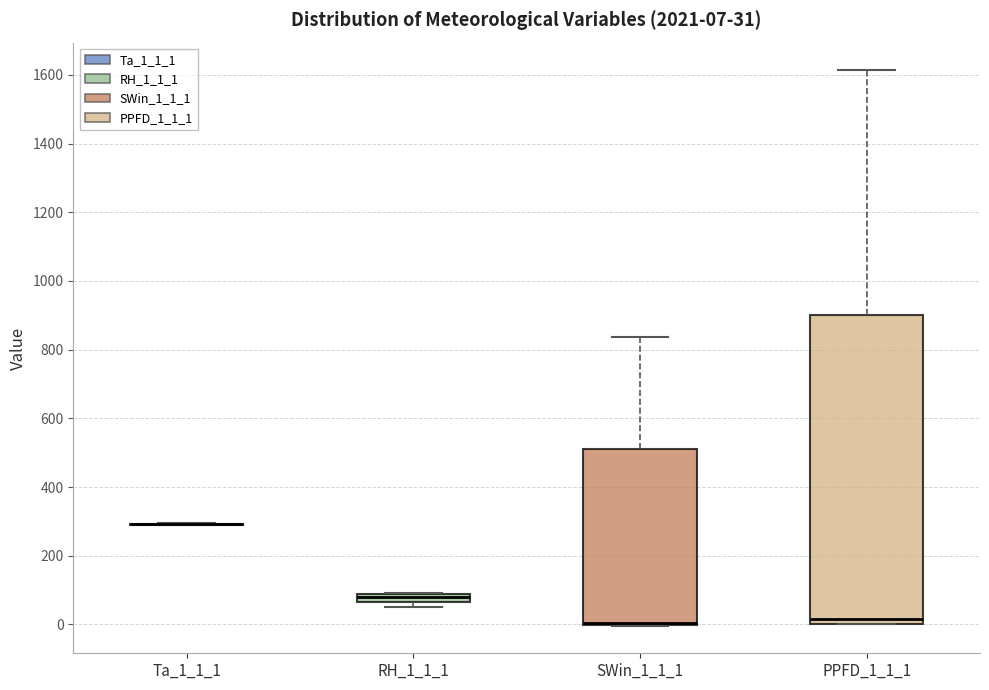

Comparing the boxes themselves (not the whiskers), which one is the tallest?

PPFD_1_1_1